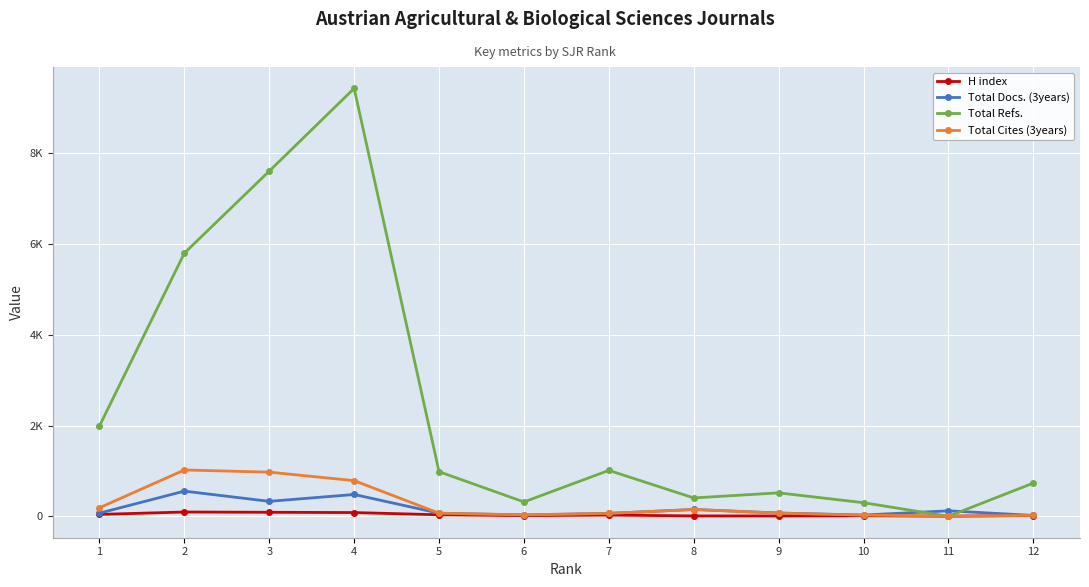

True or false: Total Cites (3years) and H index intersect in this chart.

False